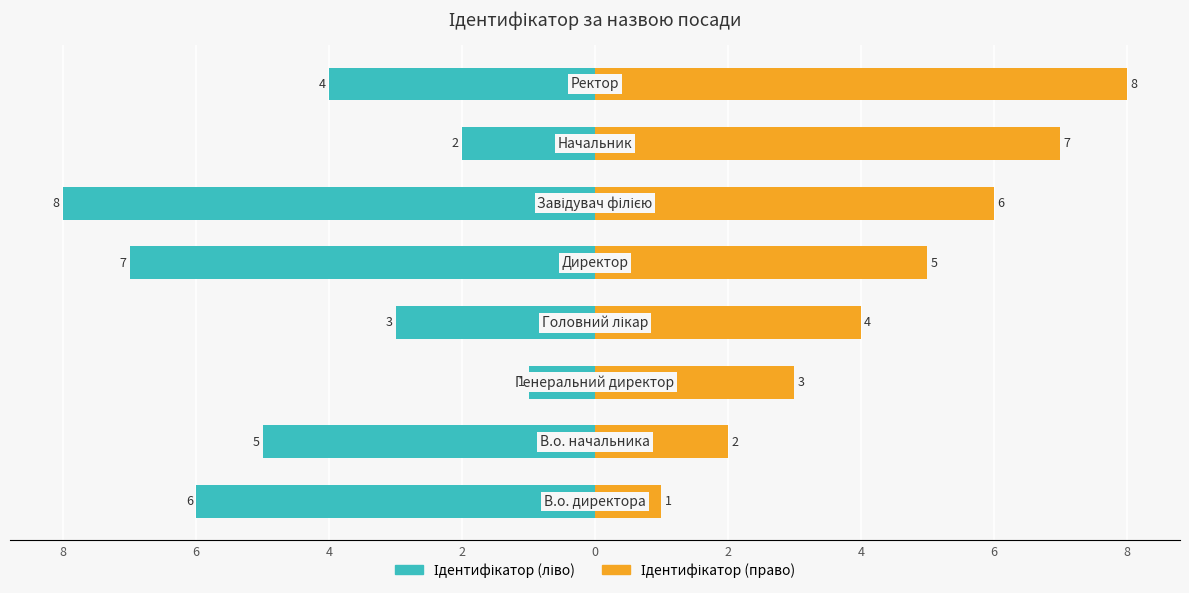

Reading right to left, transcribe all the data shown in this chart.

Ідентифікатор (ліво): -4	-2	-8	-7	-3	-1	-5	-6
Ідентифікатор (право): 8	7	6	5	4	3	2	1